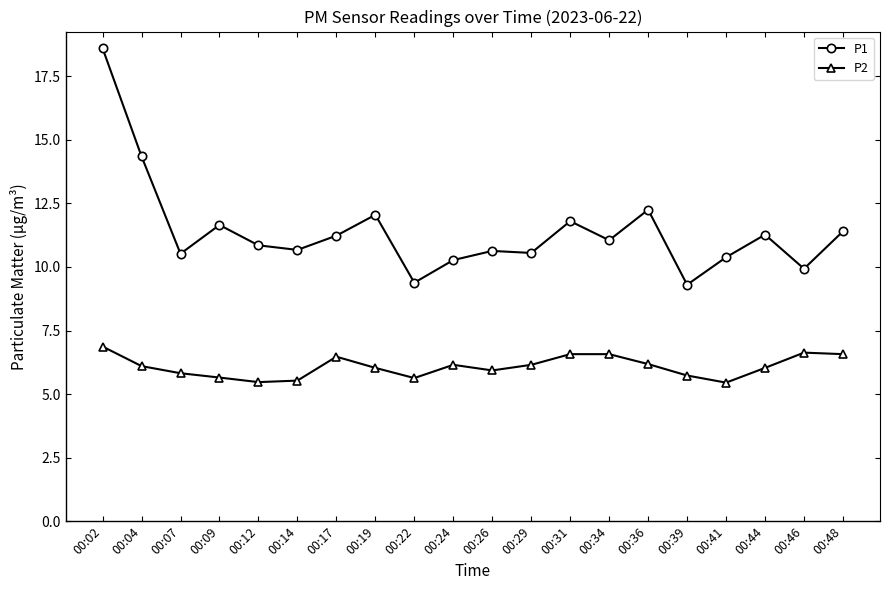

True or false: P2 and P1 cross at least once.

False